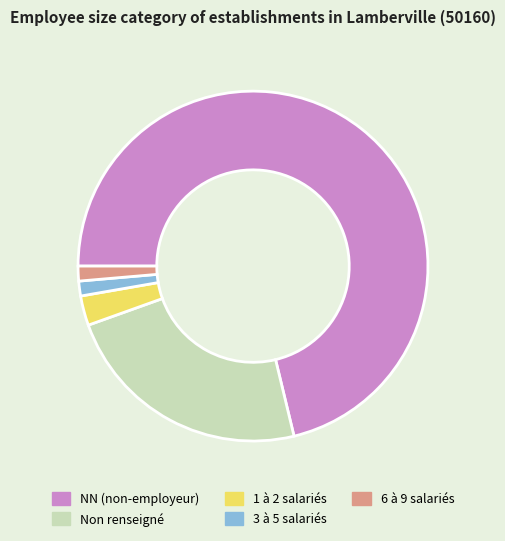

Is there any slice that represents more than half of the pie?

Yes